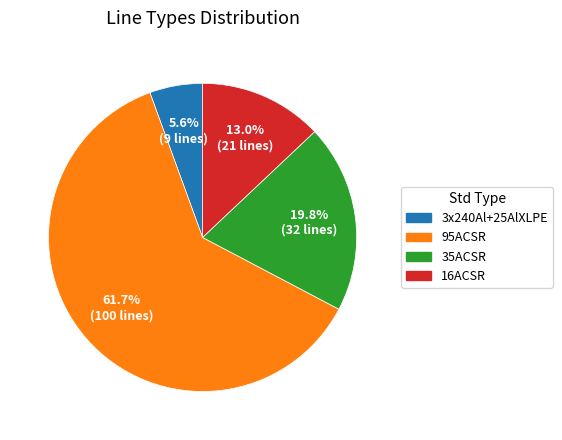

Does 95ACSR represent more than half of the total?

Yes